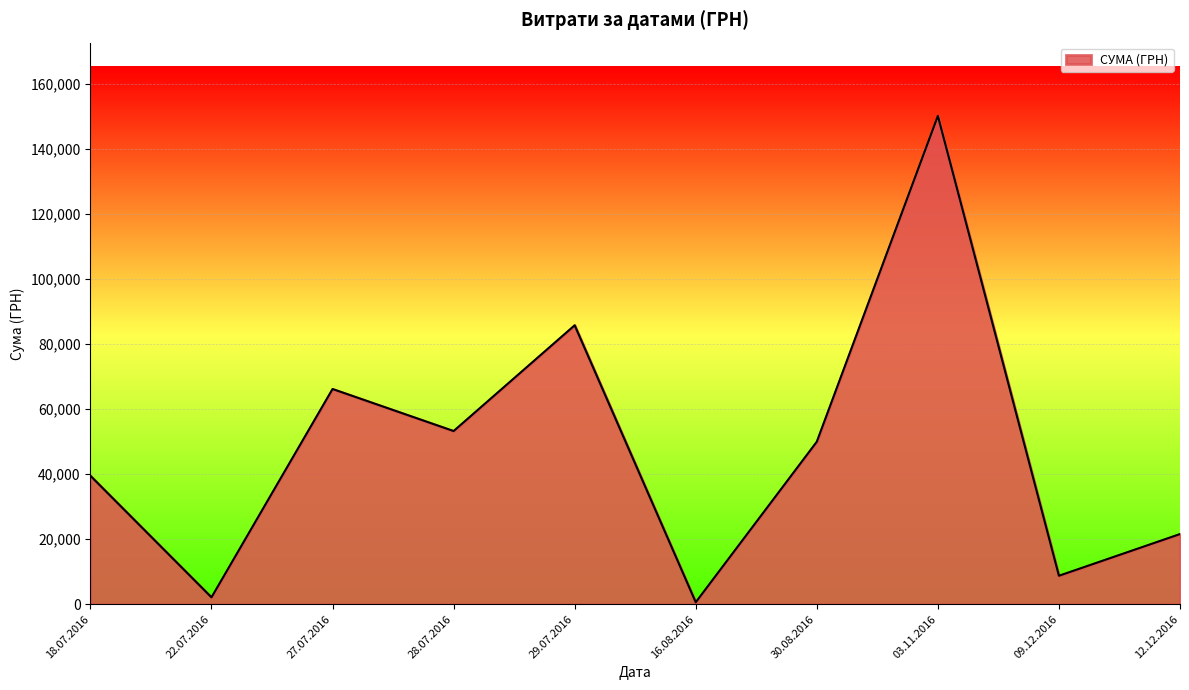

How many lines are shown in the chart?

1